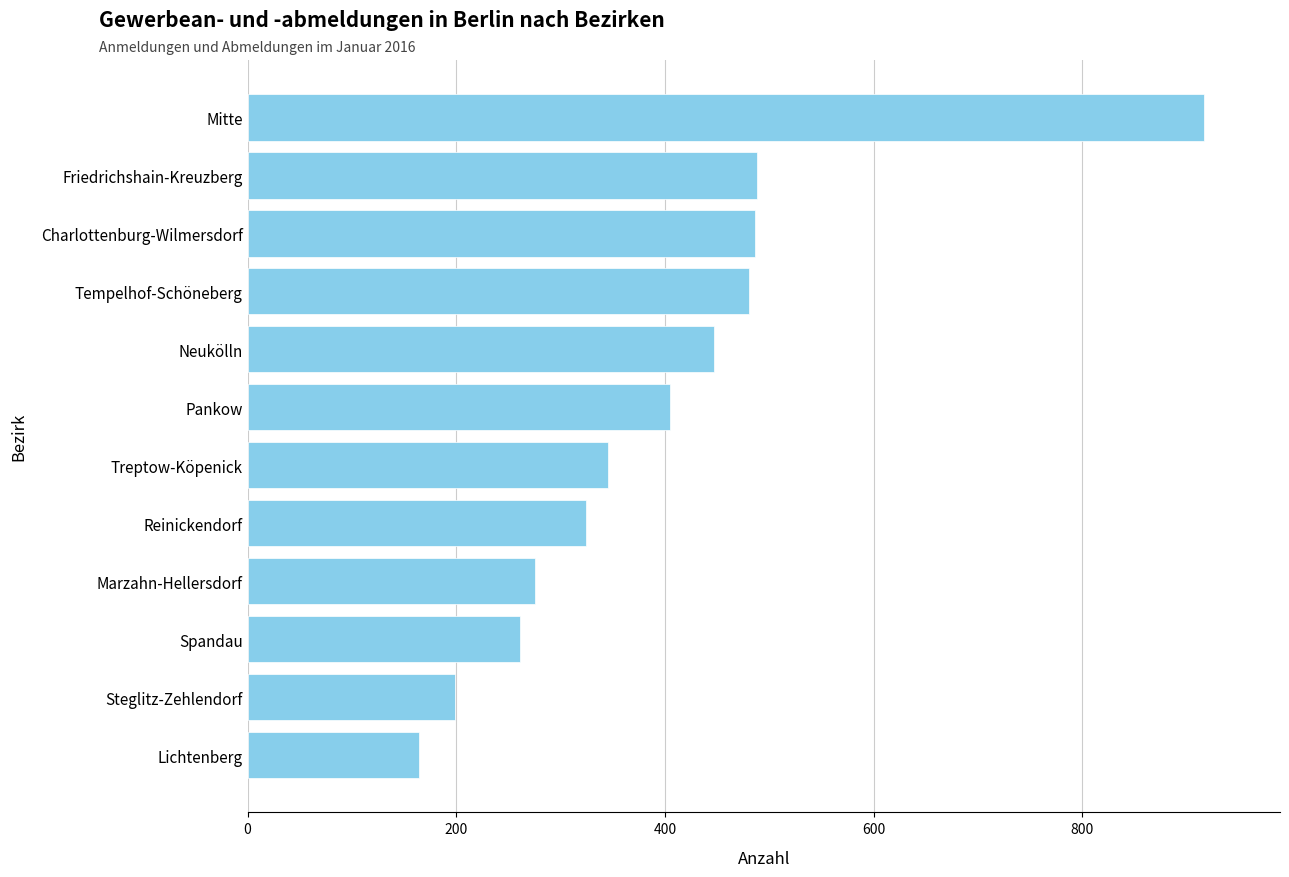

Between Spandau and Lichtenberg, which is larger?

Spandau